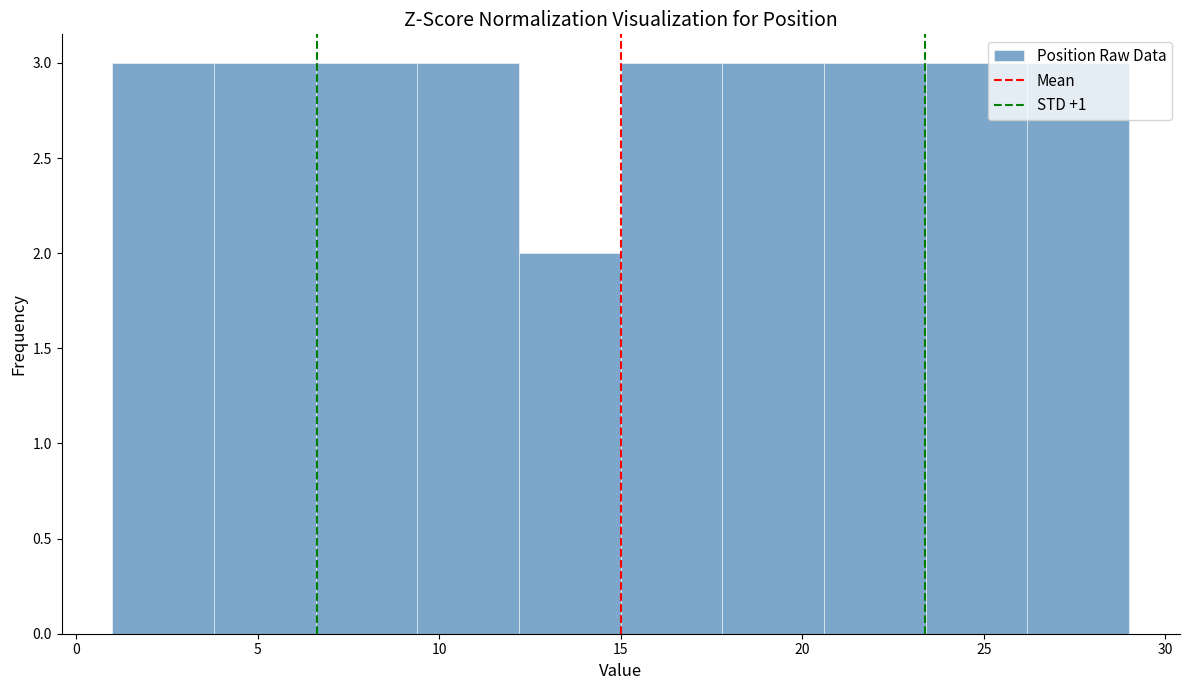

What is the height of the bar covering 12.2 to 15.0 on the x-axis? Neither the bar edges nor the heights are printed on the chart, so give them approximately, as read against the axes.

2